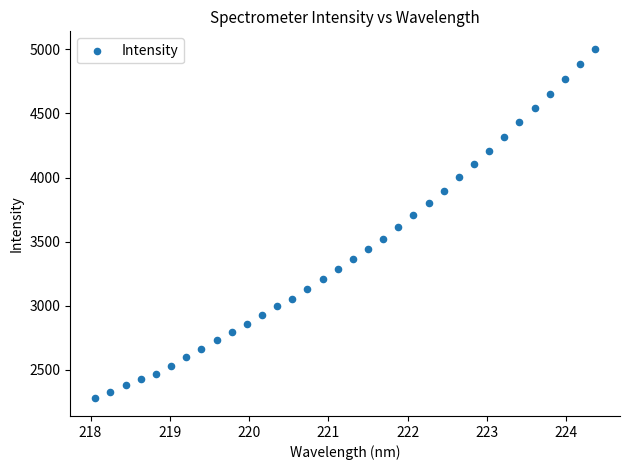

What is the range of X values (max minus min)?

6.3